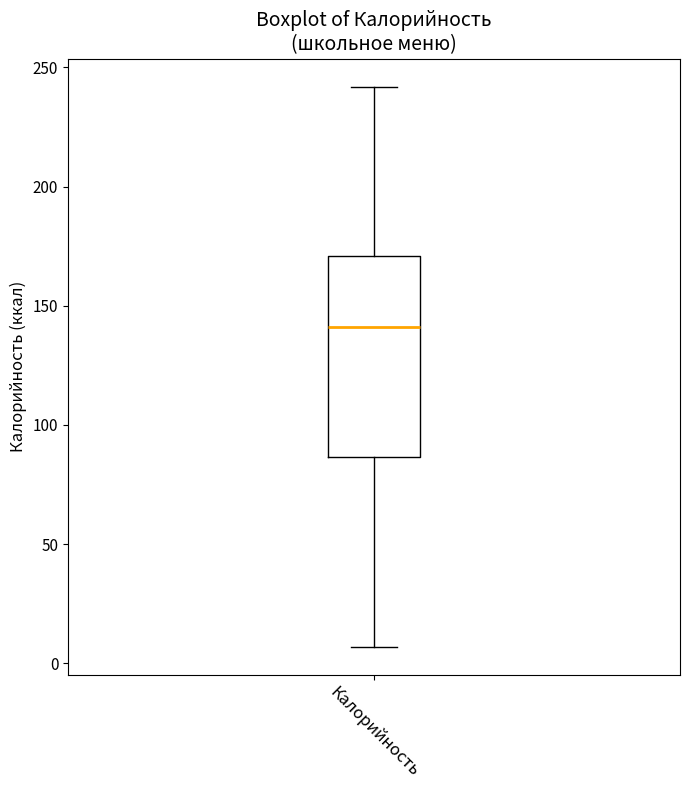

Transcribe this box plot: give where the median line is, the range the box spans, and where the two whiskers end, as read against the y-axis. The values are not printed on the chart, so give them approximately, as read against the axis.

median 140, box 85 to 170, whiskers 5 to 240